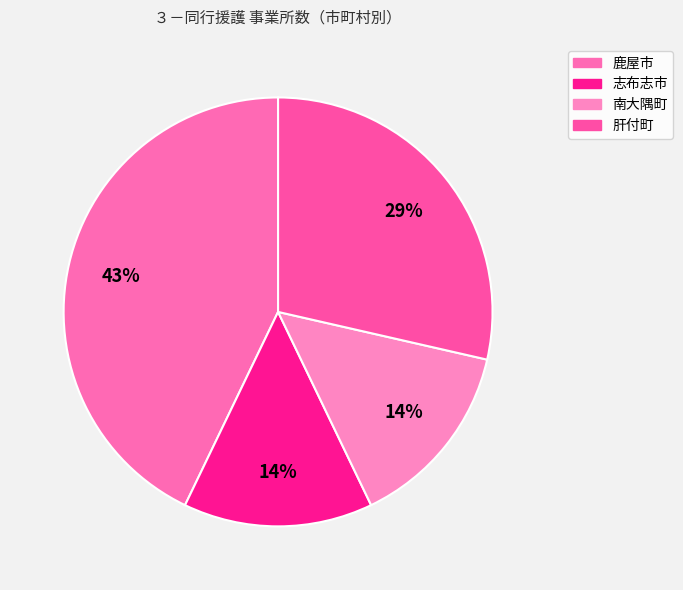

Does 南大隅町 represent more than half of the total?

No